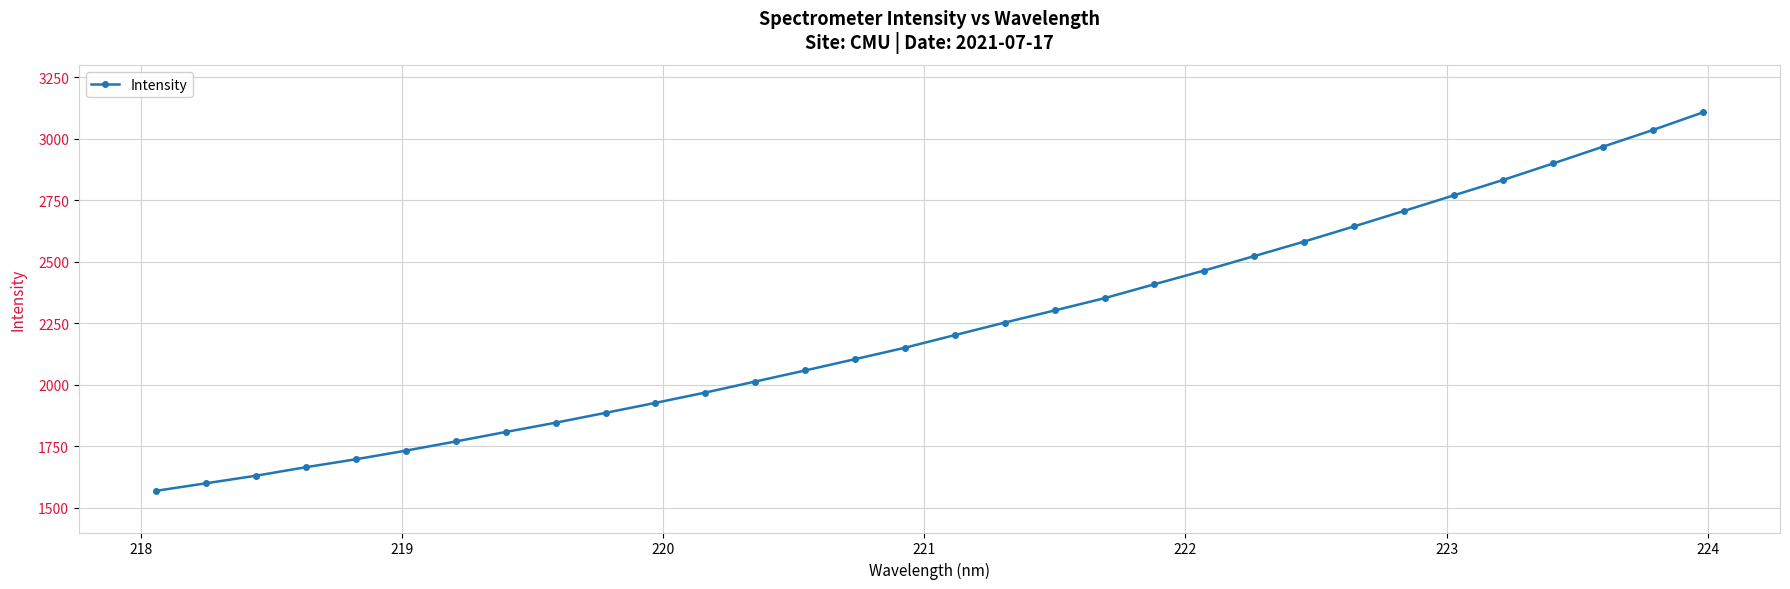

What is the greatest value displayed?

3107.3